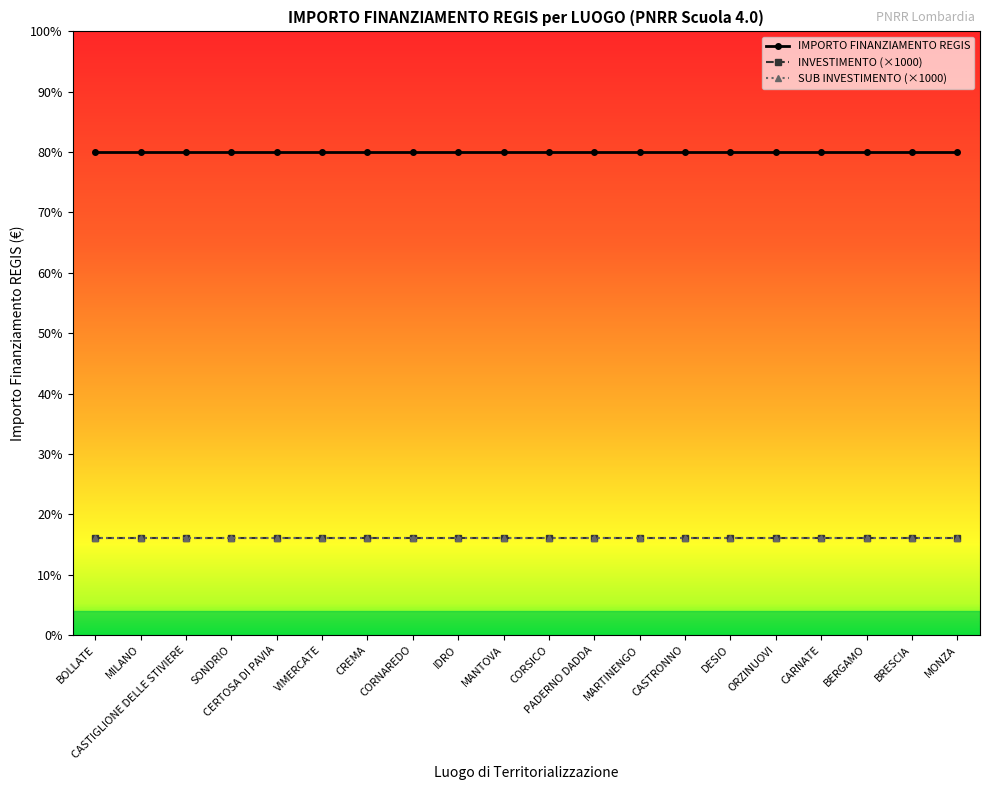

Reading left to right, extract all data points from this chart.

IMPORTO FINANZIAMENTO REGIS: BOLLATE=16000	MILANO=16000	CASTIGLIONE DELLE STIVIERE=16000	SONDRIO=16000	CERTOSA DI PAVIA=16000	VIMERCATE=16000	CREMA=16000	CORNAREDO=16000	IDRO=16000	MANTOVA=16000	CORSICO=16000	PADERNO DADDA=16000	MARTINENGO=16000	CASTRONNO=16000	DESIO=16000	ORZINUOVI=16000	CARNATE=16000	BERGAMO=16000	BRESCIA=16000	MONZA=16000
INVESTIMENTO (×1000): BOLLATE=3200	MILANO=3200	CASTIGLIONE DELLE STIVIERE=3200	SONDRIO=3200	CERTOSA DI PAVIA=3200	VIMERCATE=3200	CREMA=3200	CORNAREDO=3200	IDRO=3200	MANTOVA=3200	CORSICO=3200	PADERNO DADDA=3200	MARTINENGO=3200	CASTRONNO=3200	DESIO=3200	ORZINUOVI=3200	CARNATE=3200	BERGAMO=3200	BRESCIA=3200	MONZA=3200
SUB INVESTIMENTO (×1000): BOLLATE=3200	MILANO=3200	CASTIGLIONE DELLE STIVIERE=3200	SONDRIO=3200	CERTOSA DI PAVIA=3200	VIMERCATE=3200	CREMA=3200	CORNAREDO=3200	IDRO=3200	MANTOVA=3200	CORSICO=3200	PADERNO DADDA=3200	MARTINENGO=3200	CASTRONNO=3200	DESIO=3200	ORZINUOVI=3200	CARNATE=3200	BERGAMO=3200	BRESCIA=3200	MONZA=3200